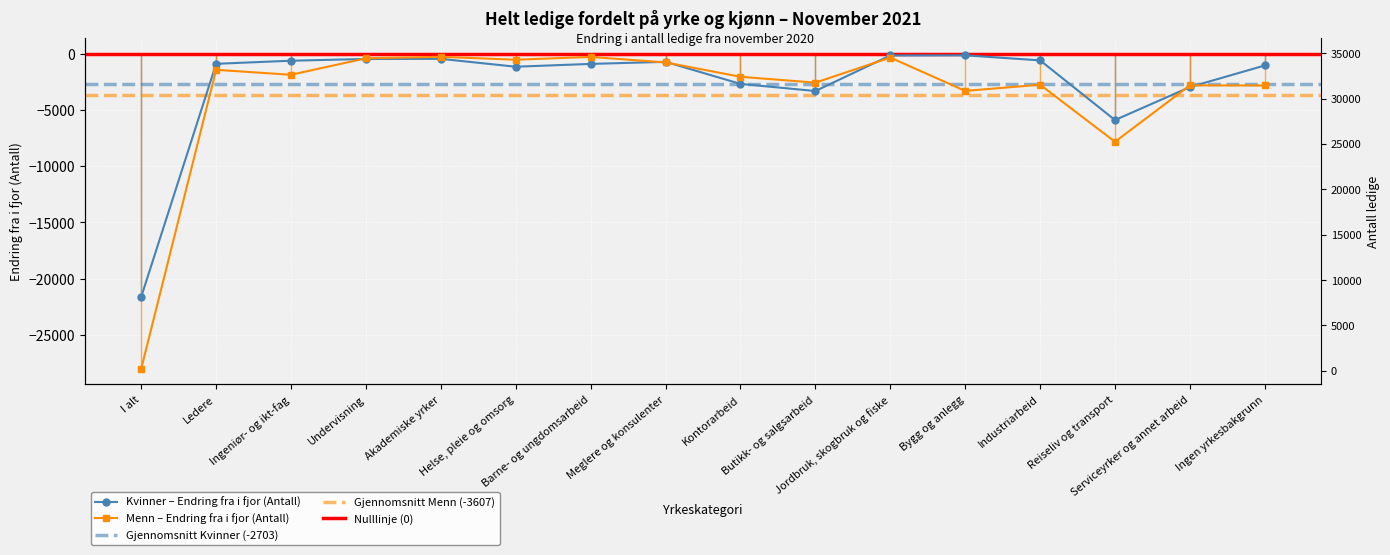

Is it true that Kvinner - Antall equals 1070 at Ledere?

False